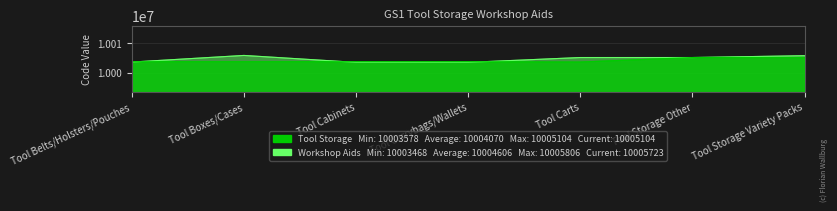

What is the minimum value shown in the chart?

10003468